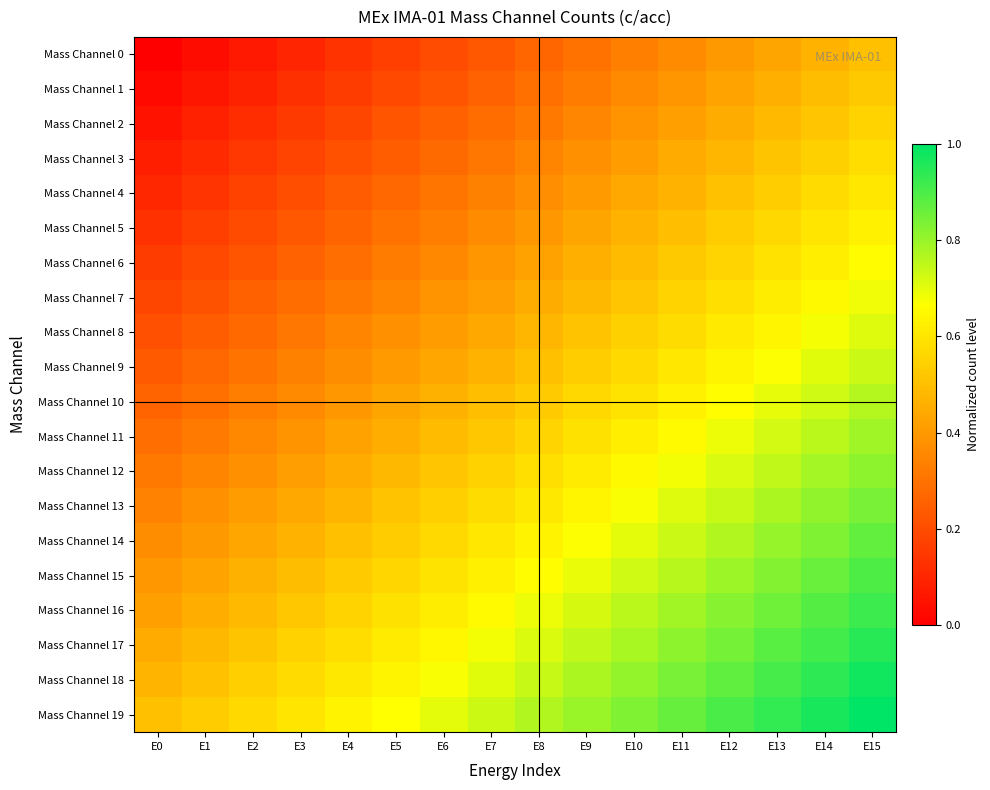

Count the number of categories in the chart.

16